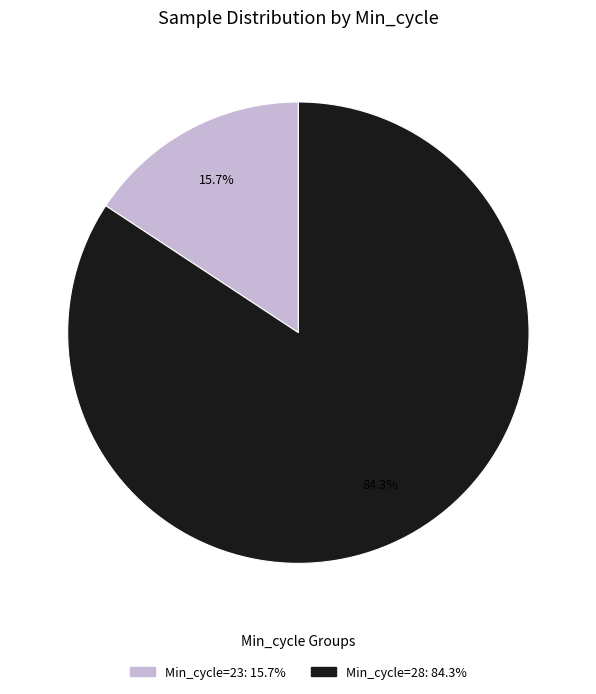

To the nearest percent, what is the difference between the largest and smallest slice percentages?

69%